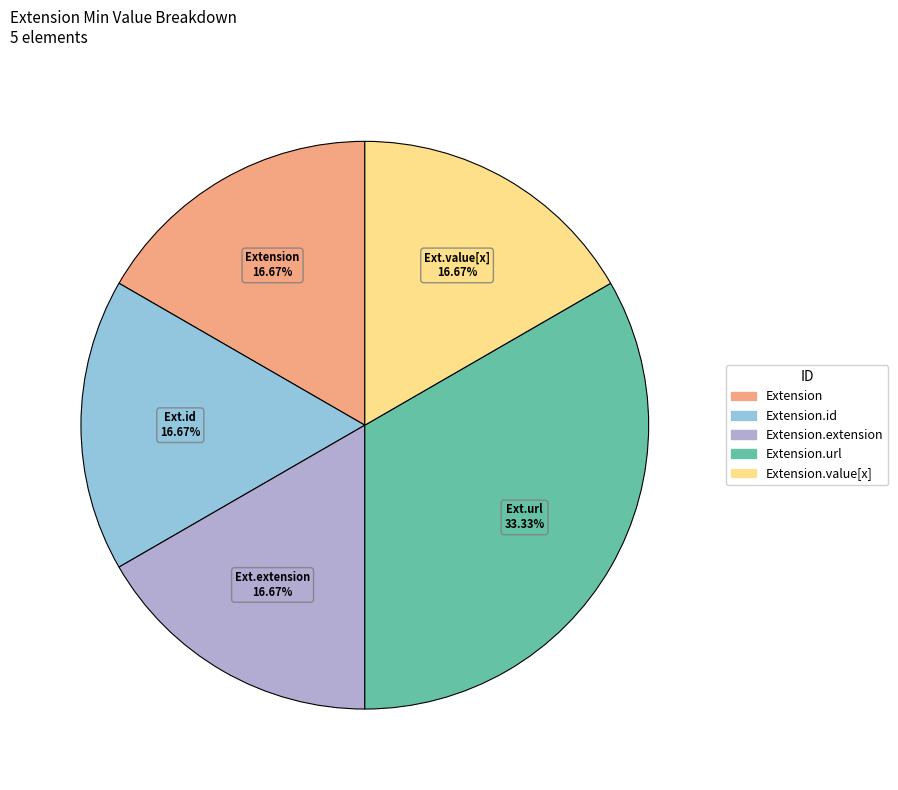

To the nearest percent, what is the average slice percentage?

20%